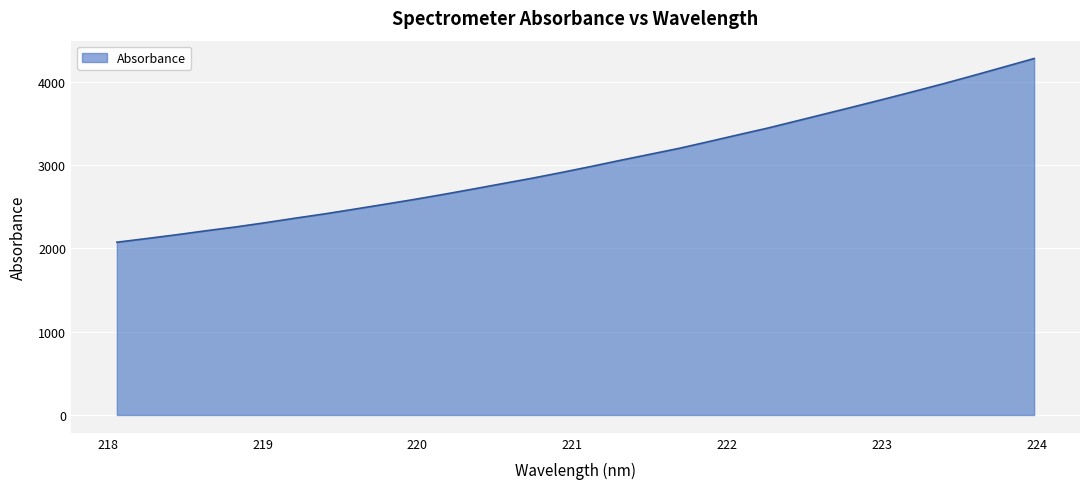

What is the difference between the maximum and minimum values?

2205.3